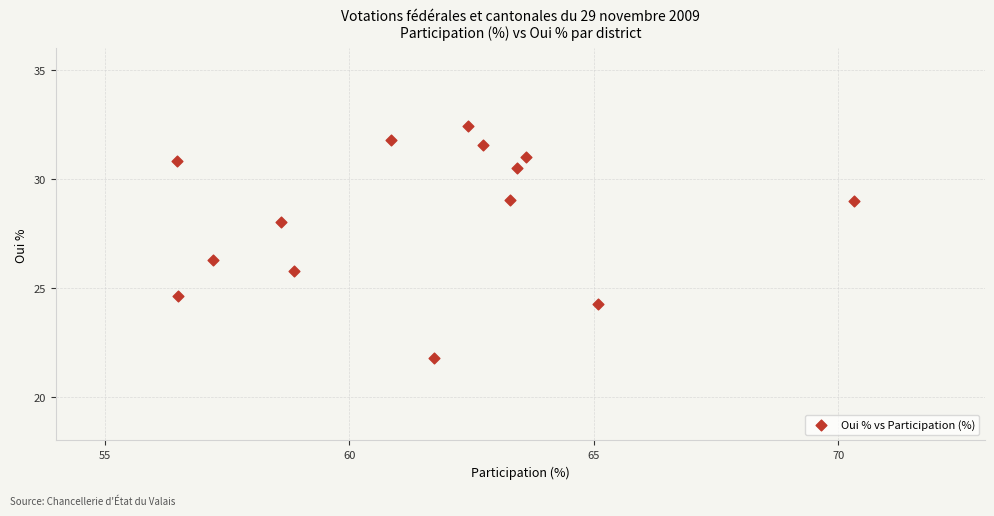

What Y value in the scatter plot is closest to 27?

26.3